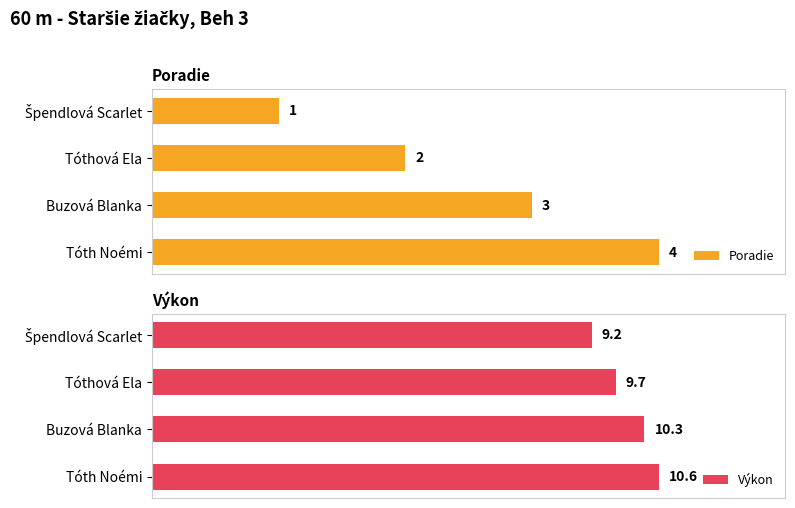

At how many categories does at least one series exceed 2?

4